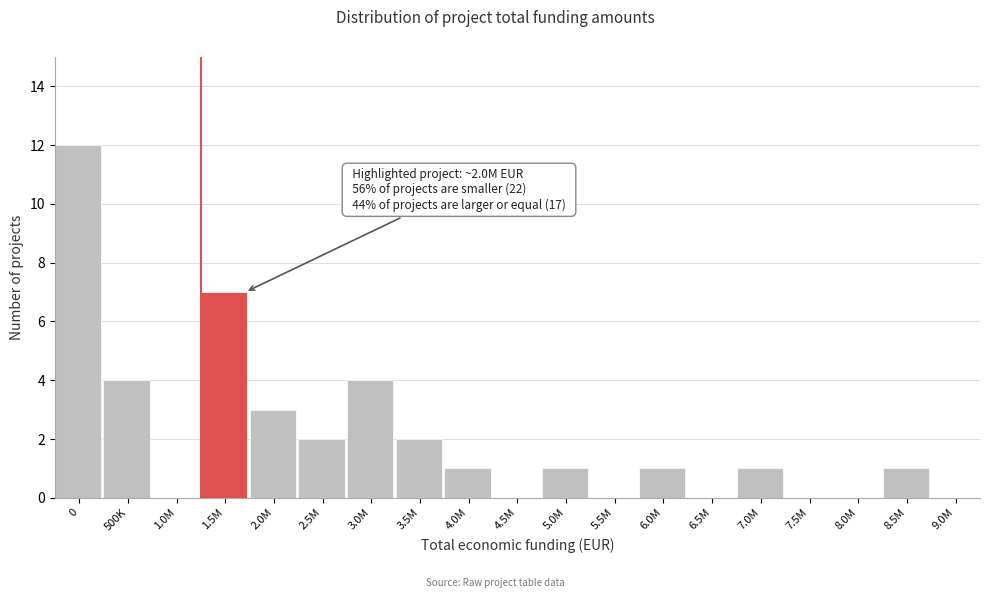

Reading left to right, list all the values displayed in this chart.

0=12	500K=4	1.0M=0	1.5M=7	2.0M=3	2.5M=2	3.0M=4	3.5M=2	4.0M=1	4.5M=0	5.0M=1	5.5M=0	6.0M=1	6.5M=0	7.0M=1	7.5M=0	8.0M=0	8.5M=1	9.0M=0